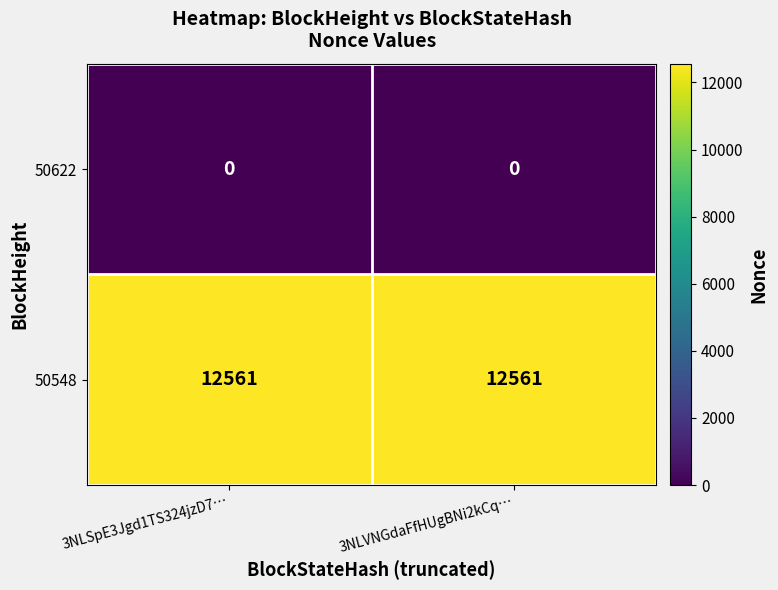

What is the spread (max minus min) of values at 3NLVNGdaFfHUgBNi2kCq…?

12561